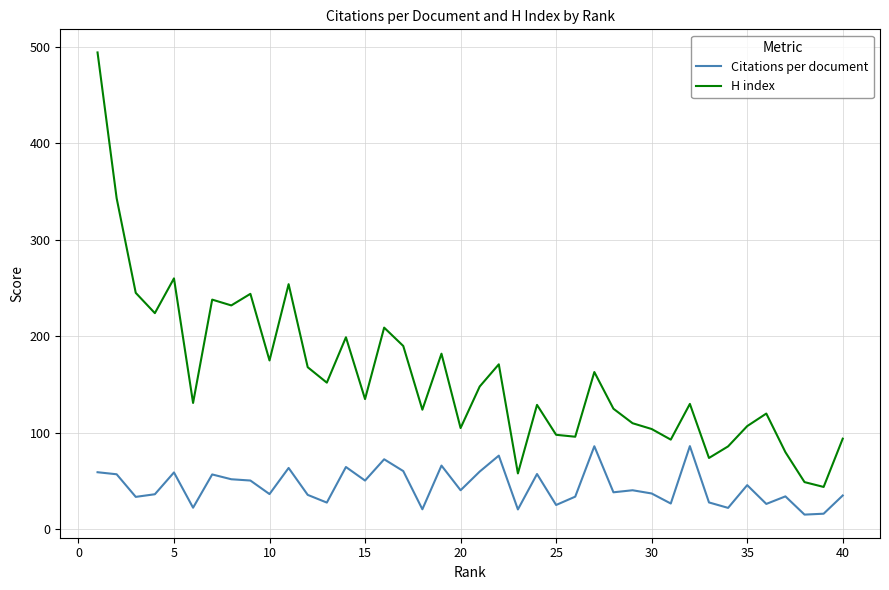

What is the minimum value shown in the chart?

15.3